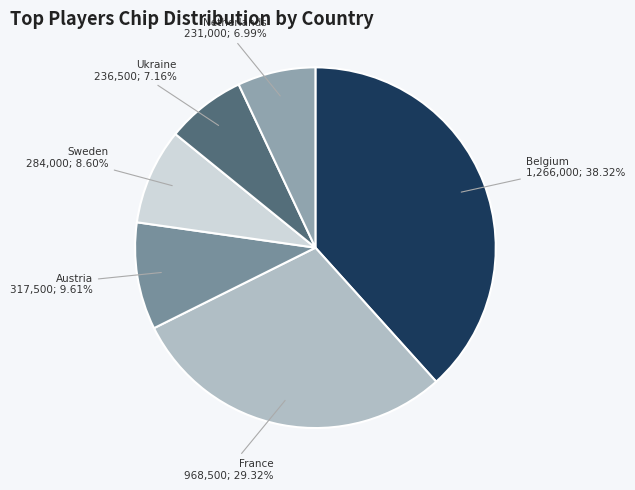

What is the largest slice in the pie chart?

Belgium